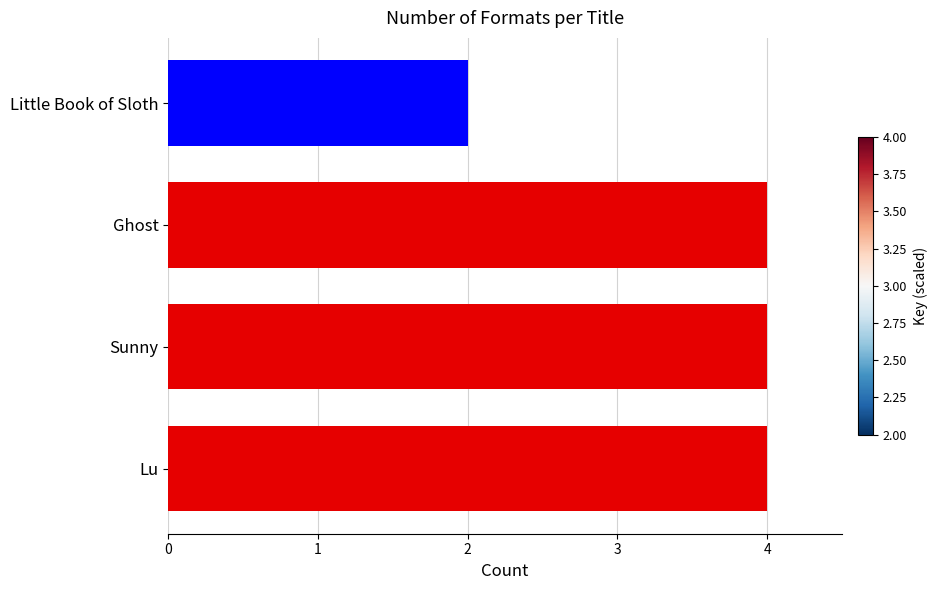

Reading bottom to top, transcribe all the data shown in this chart.

Lu=4	Sunny=4	Ghost=4	Little Book of Sloth=2